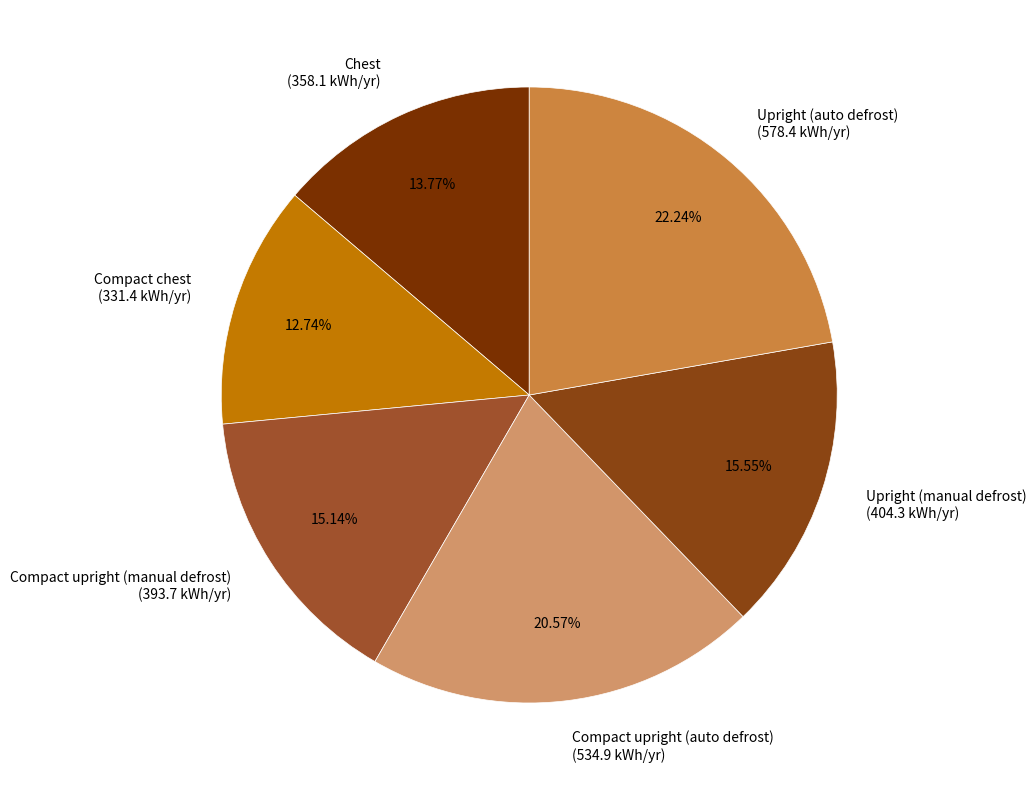

How many segments does this pie chart have?

6